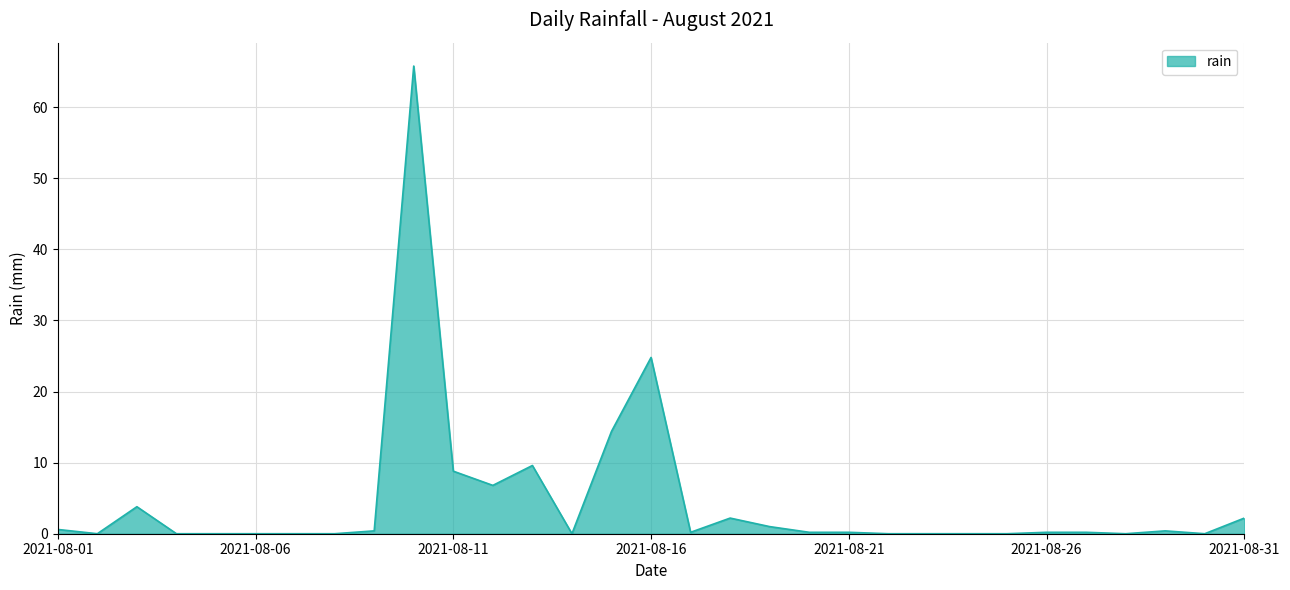

What is the difference between the maximum and minimum values?

65.8